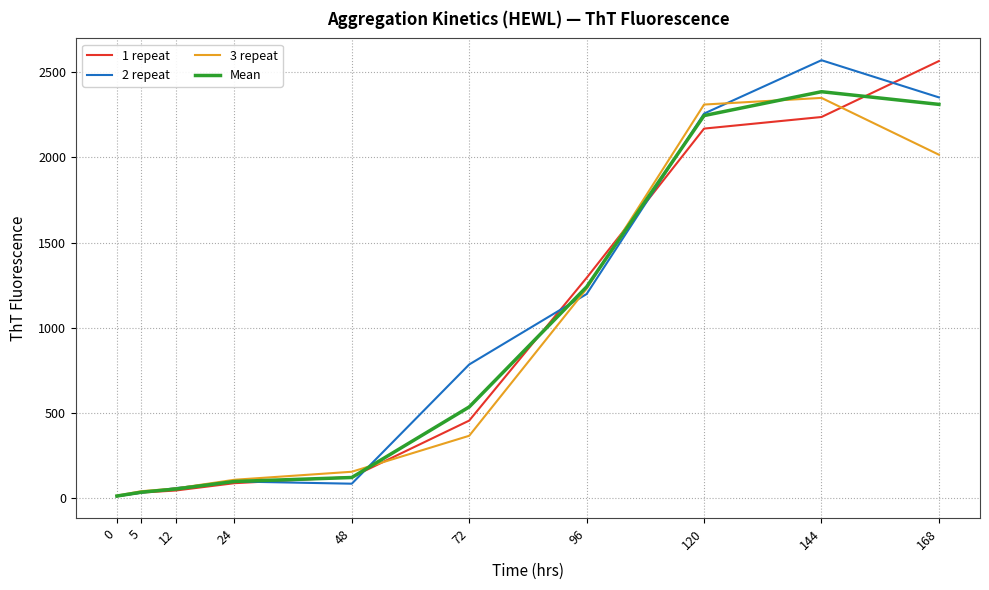

What is the minimum value for 2 repeat?

13.0